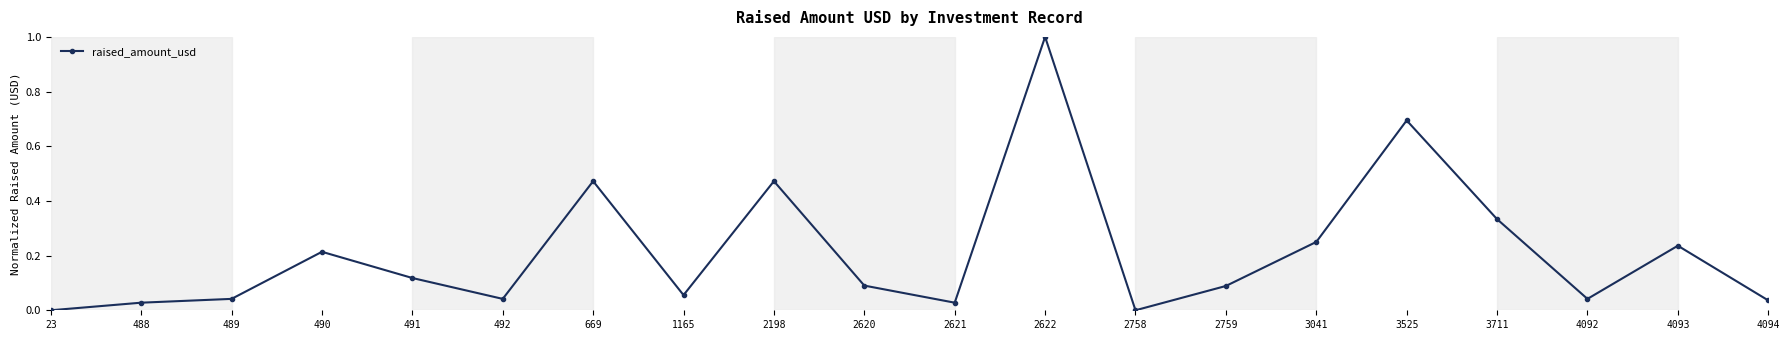

What is the greatest value displayed?

1.0